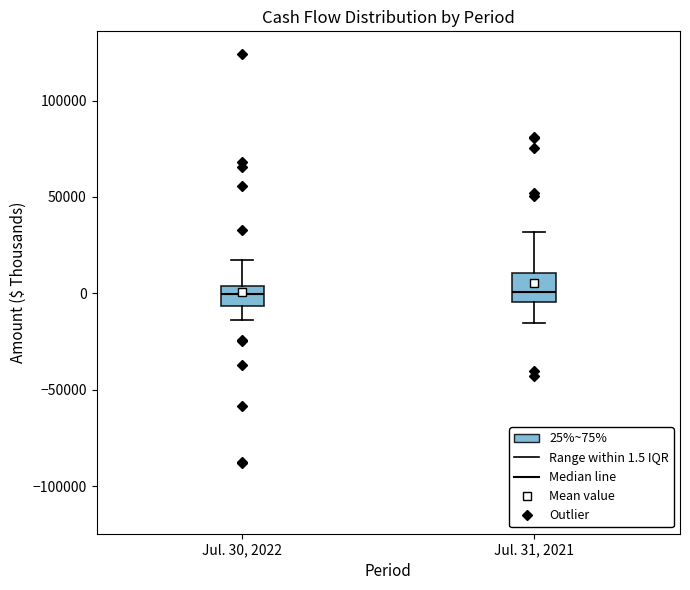

Where is the lower edge of the box for Jul. 30, 2022 on the y-axis? The values are not printed on the chart, so give them approximately, as read against the axis.

-5000